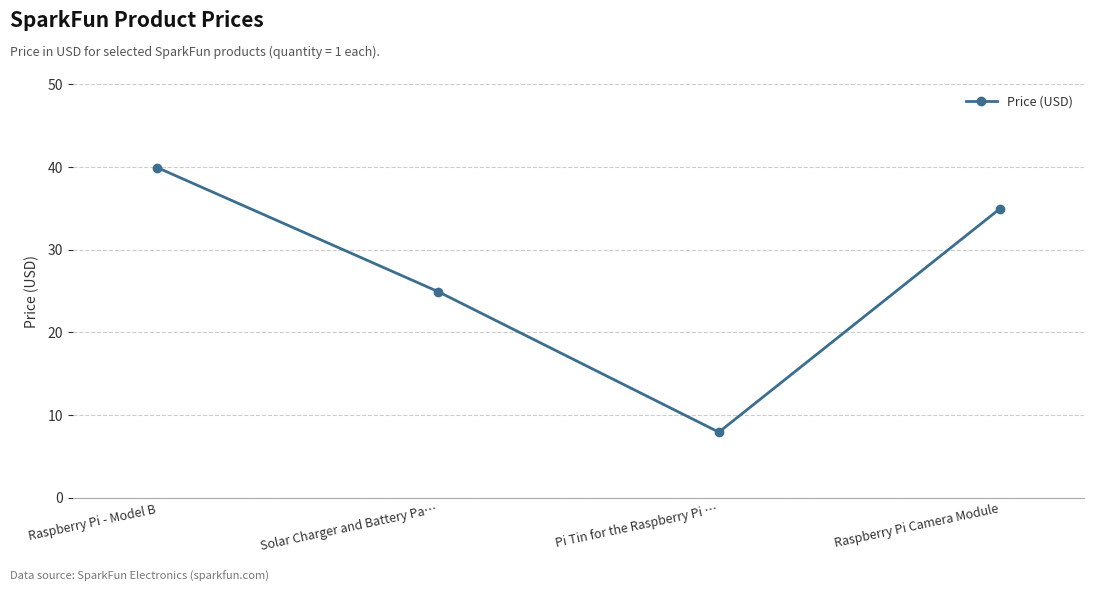

List the labels in order of value, smallest first.

Pi Tin for the Raspberry Pi …, Solar Charger and Battery Pa…, Raspberry Pi Camera Module, Raspberry Pi - Model B